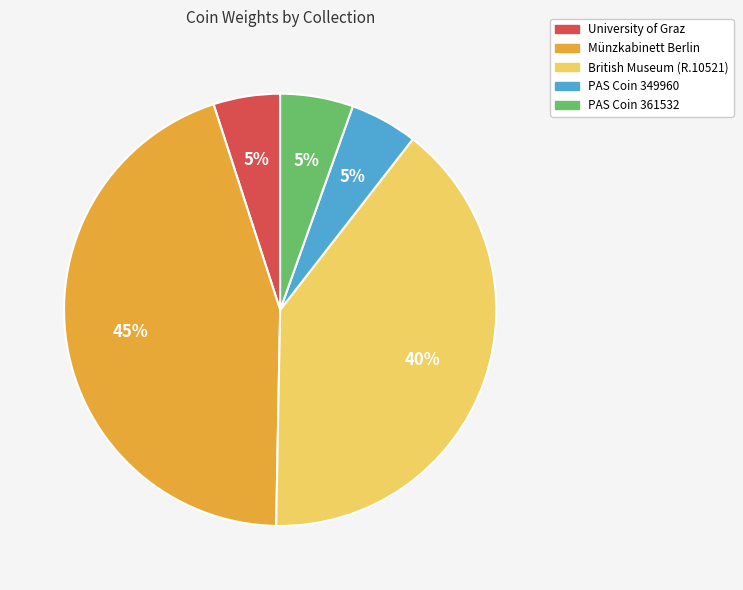

What percentage is the British Museum (R.10521) slice, to the nearest percent?

40%